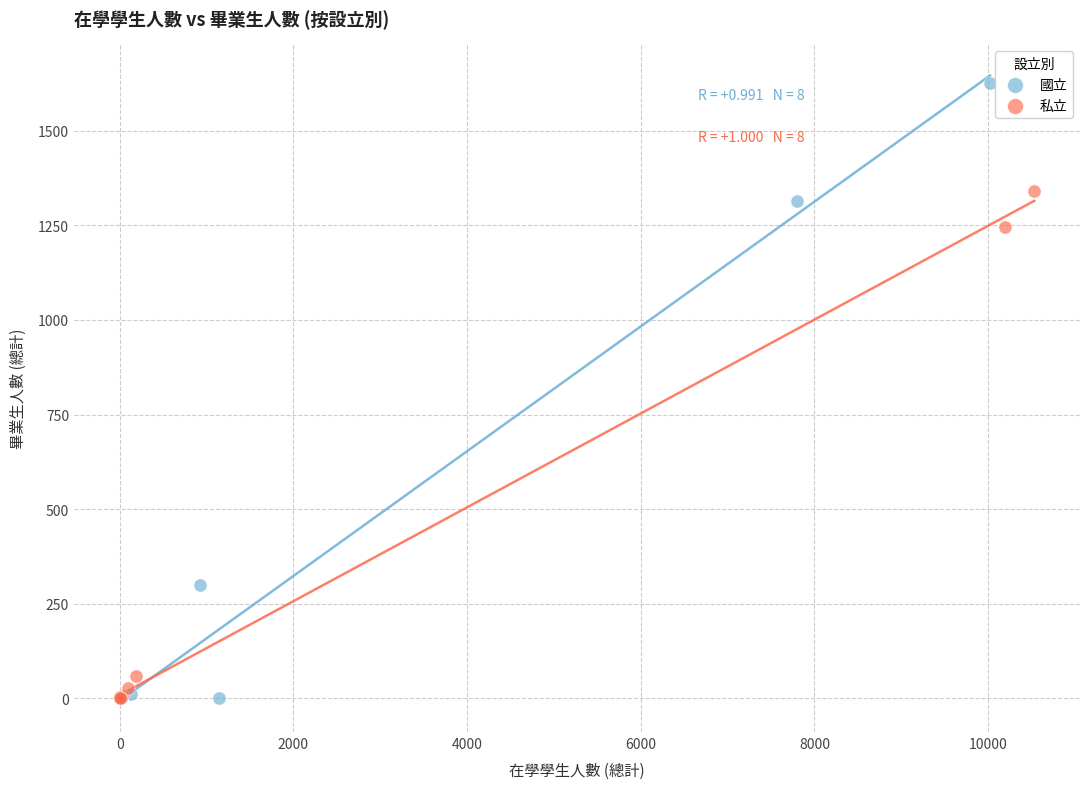

Which series contains the highest Y value?

國立